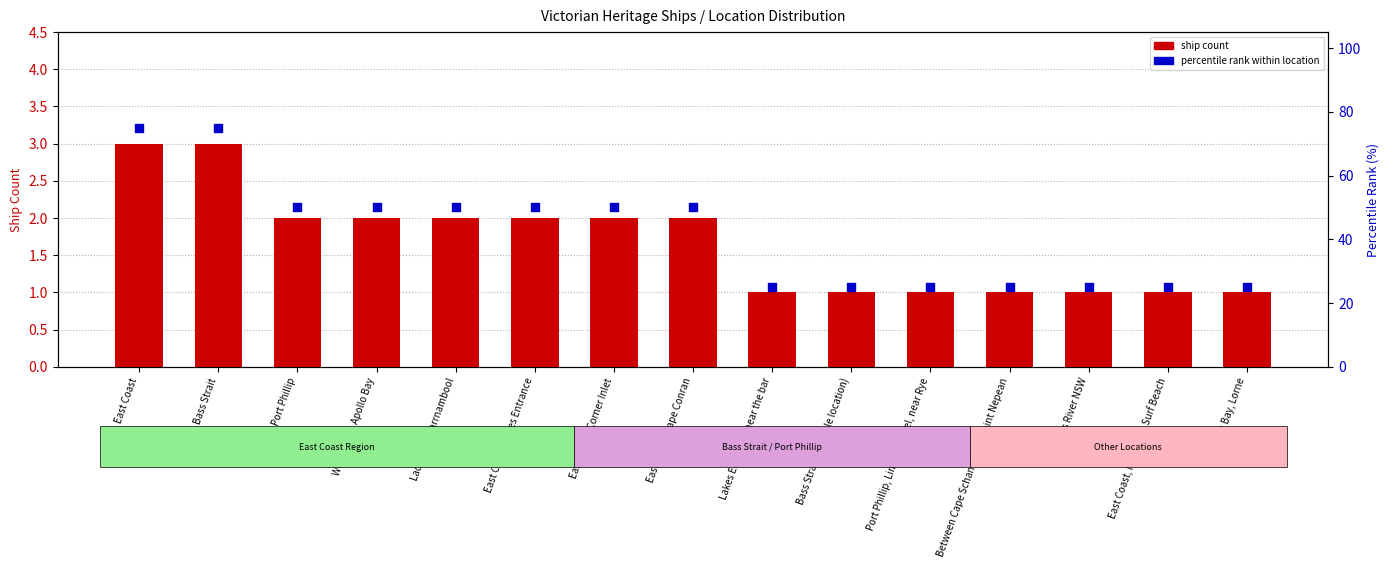

What are all the series names shown in the legend?

ship count, percentile rank within location